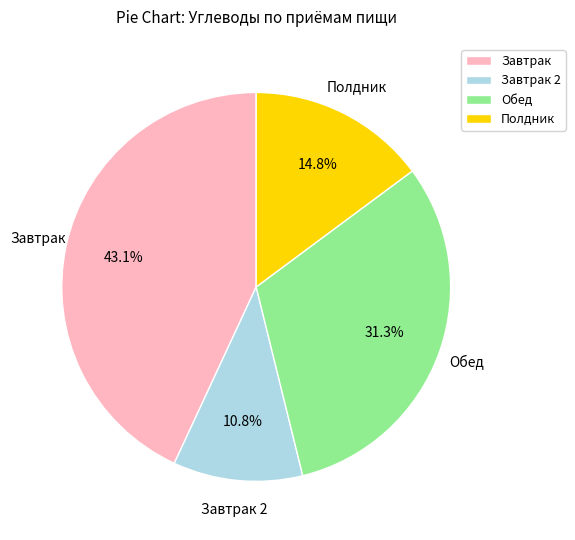

True or false: Завтрак accounts for 29% of the total.

False